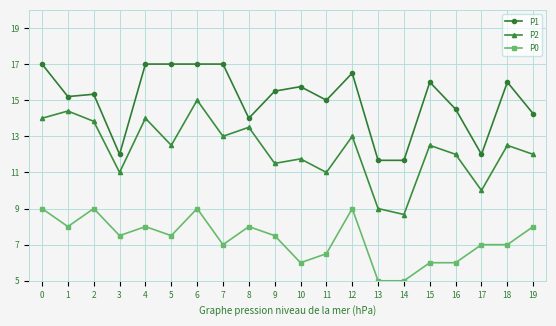

What are all the series names shown in the legend?

P1, P2, P0